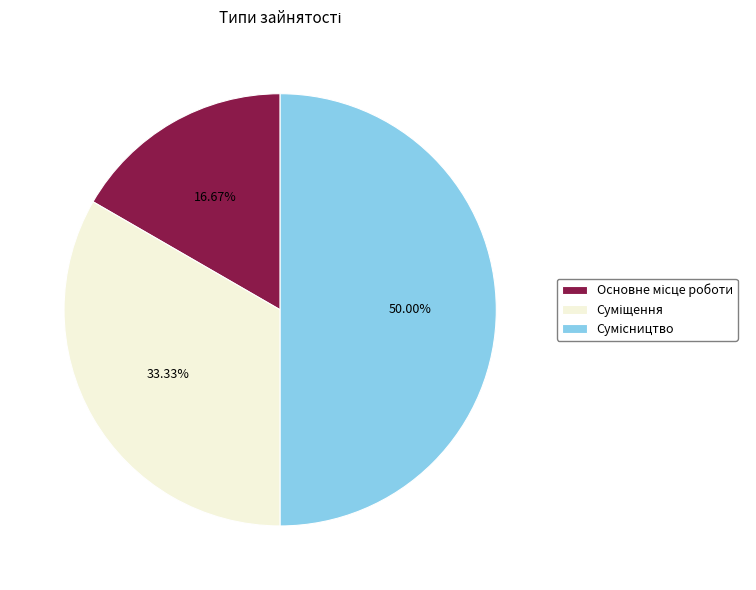

Does any single category account for the majority?

No